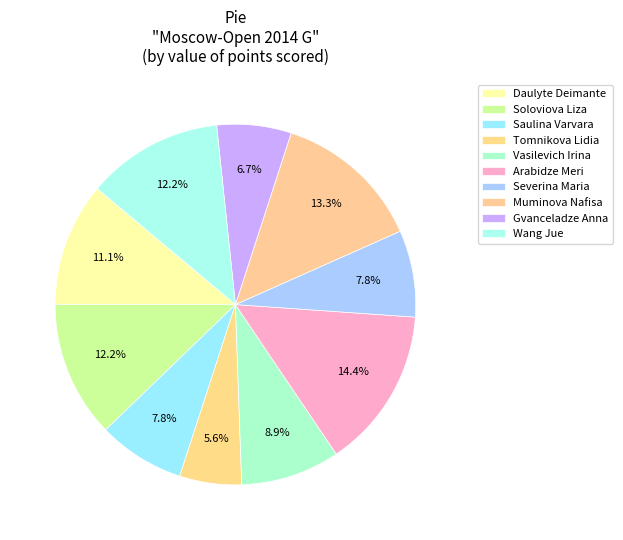

How many slices are in this pie chart?

10